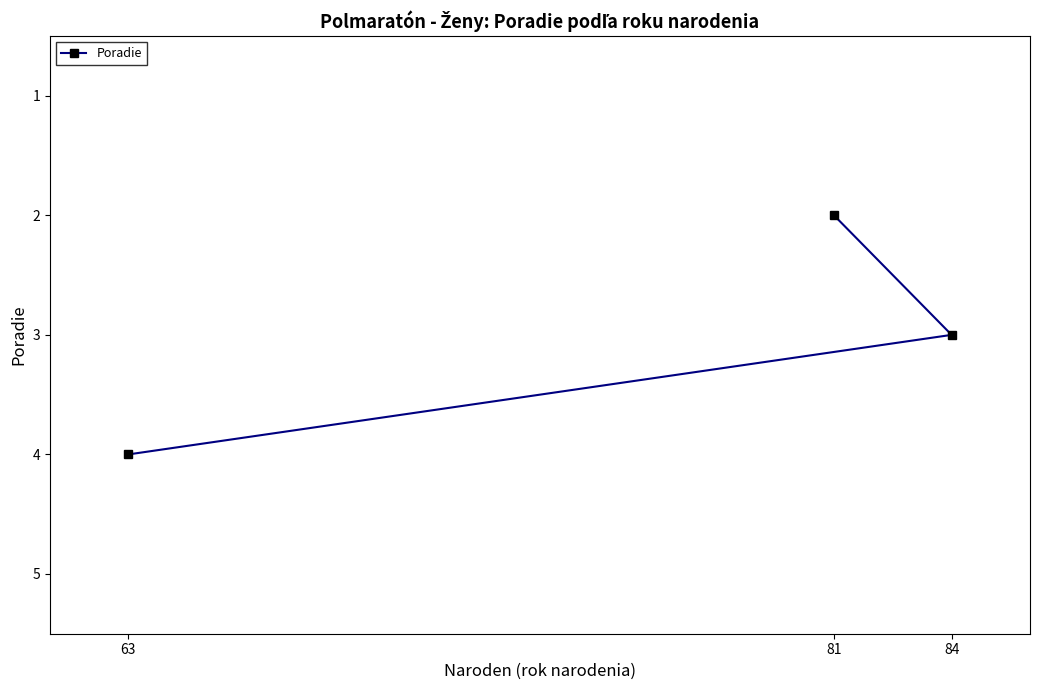

Count the number of values greater than 3.

1